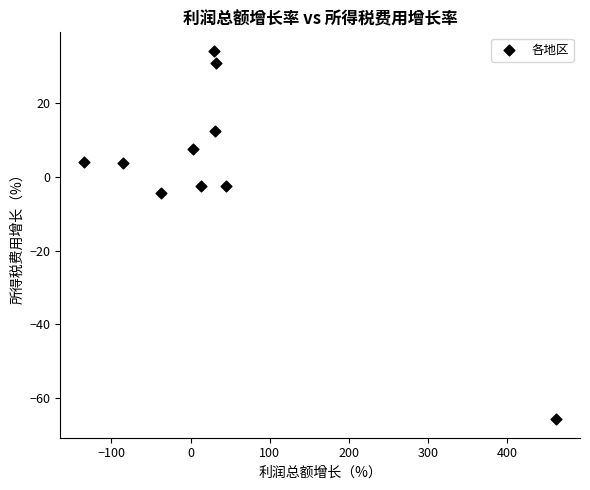

What is the range of X values (max minus min)?

596.7